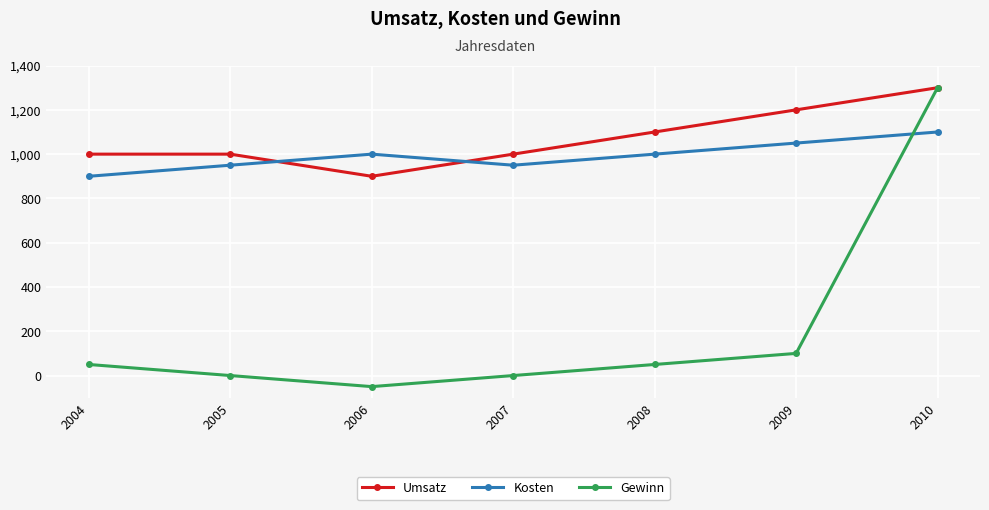

At how many categories does at least one series exceed 420?

7